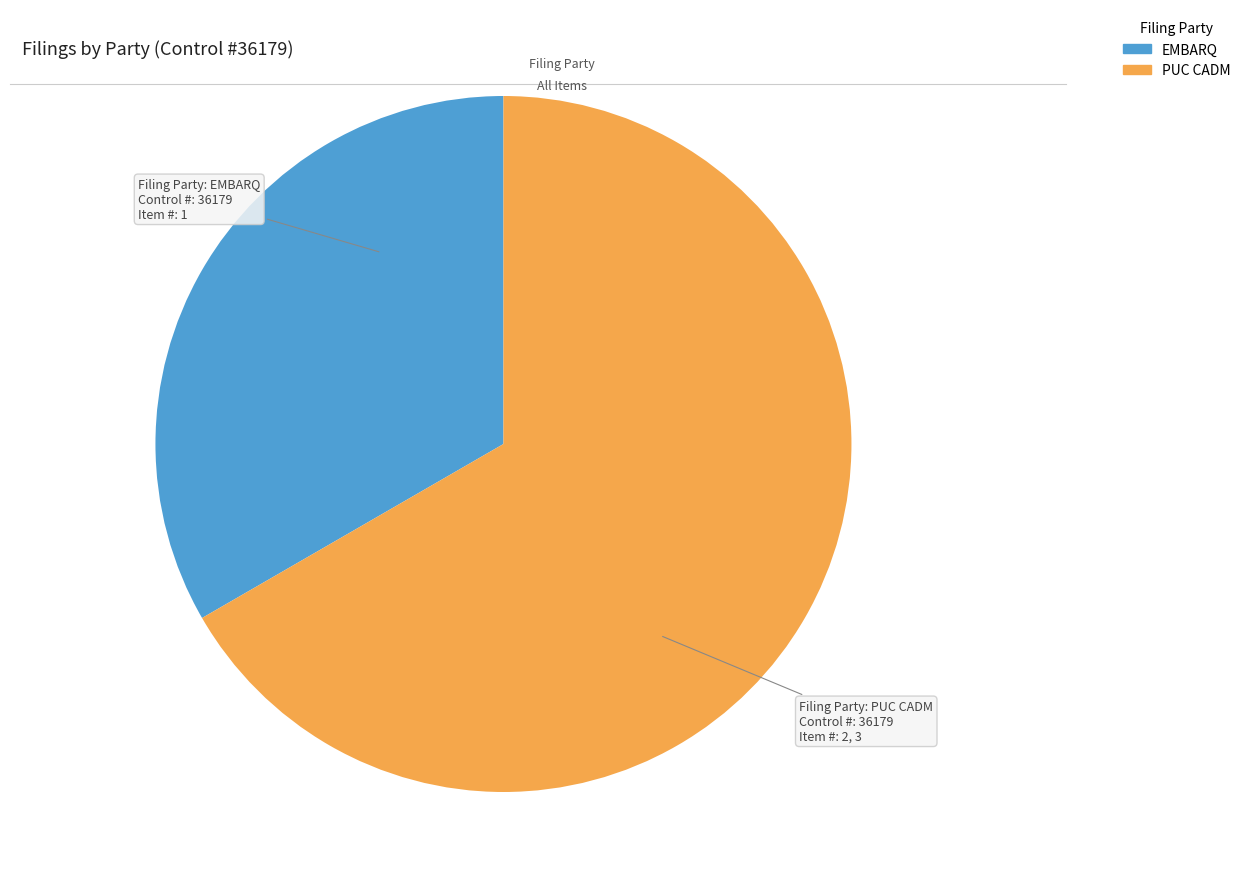

What is the smallest slice in the pie chart?

EMBARQ